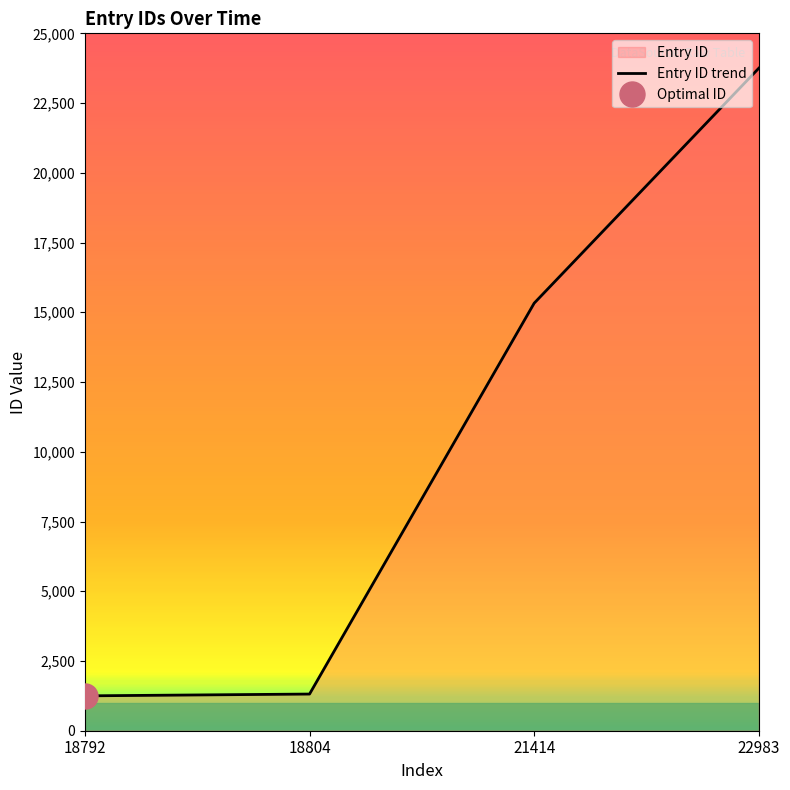

Where is the data nearest to the value 12500?

21414